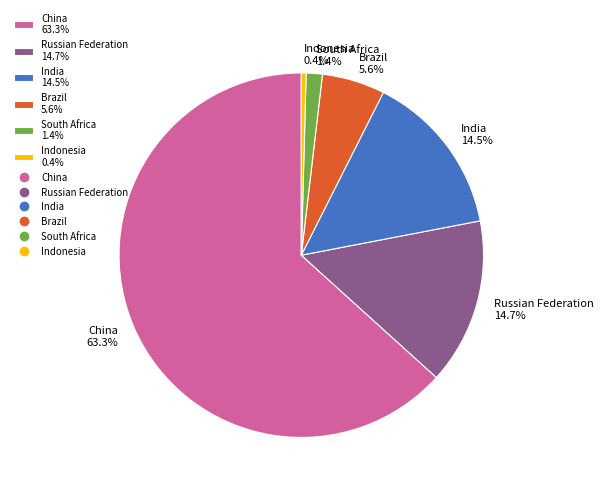

Which slice represents more than half of the pie?

China